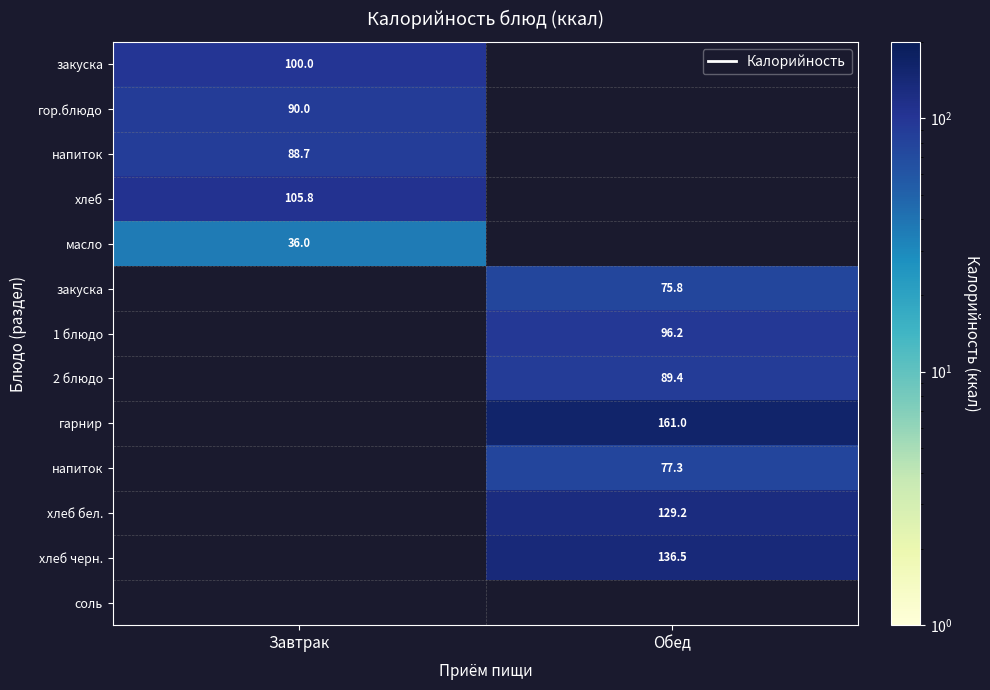

What is the total value across all series at Обед?

765.5